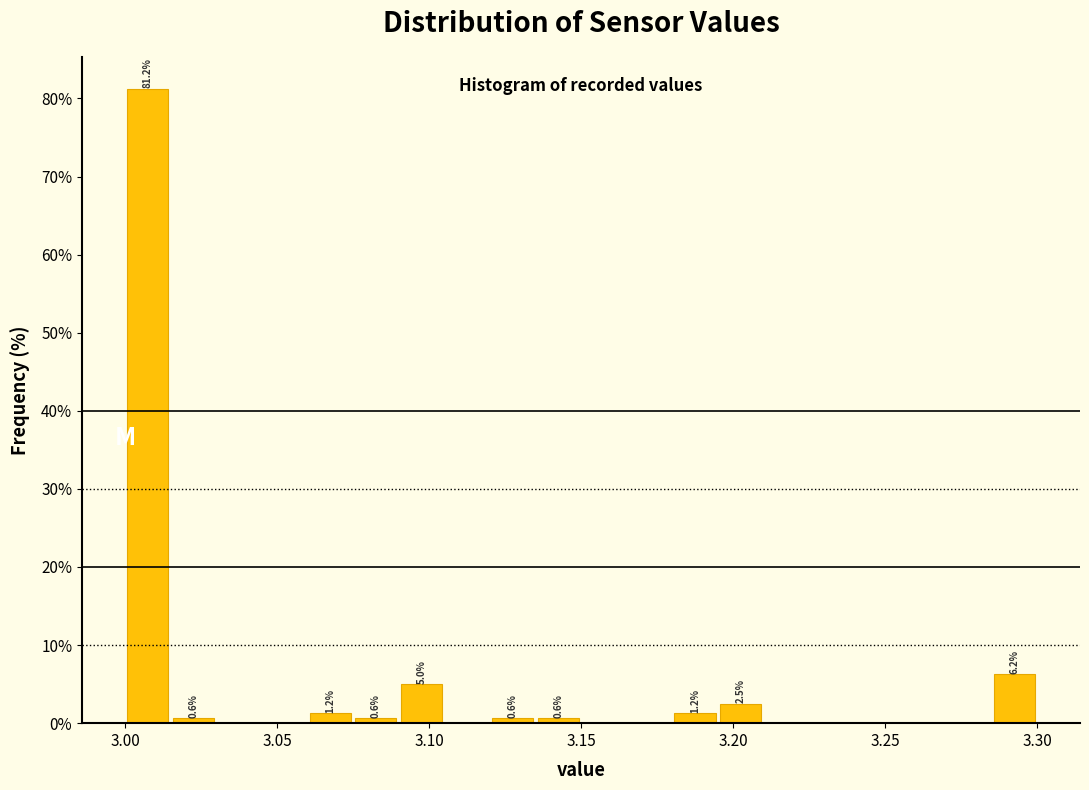

Around what value on the x-axis is the tallest bar? Give the approximate position of its centre, as read against the axis.

3.010